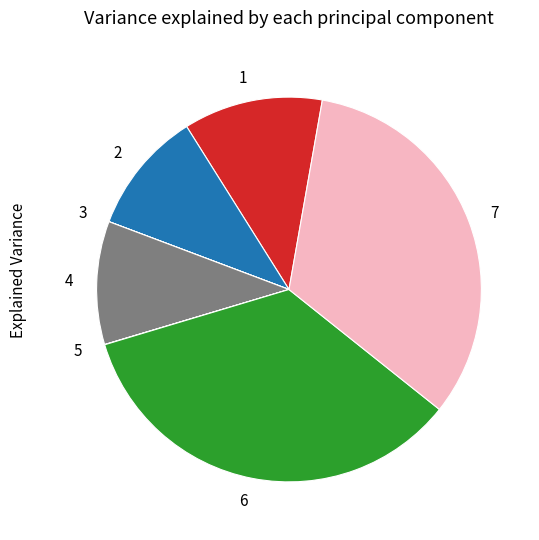

Which has a higher value, 7 or 2?

7